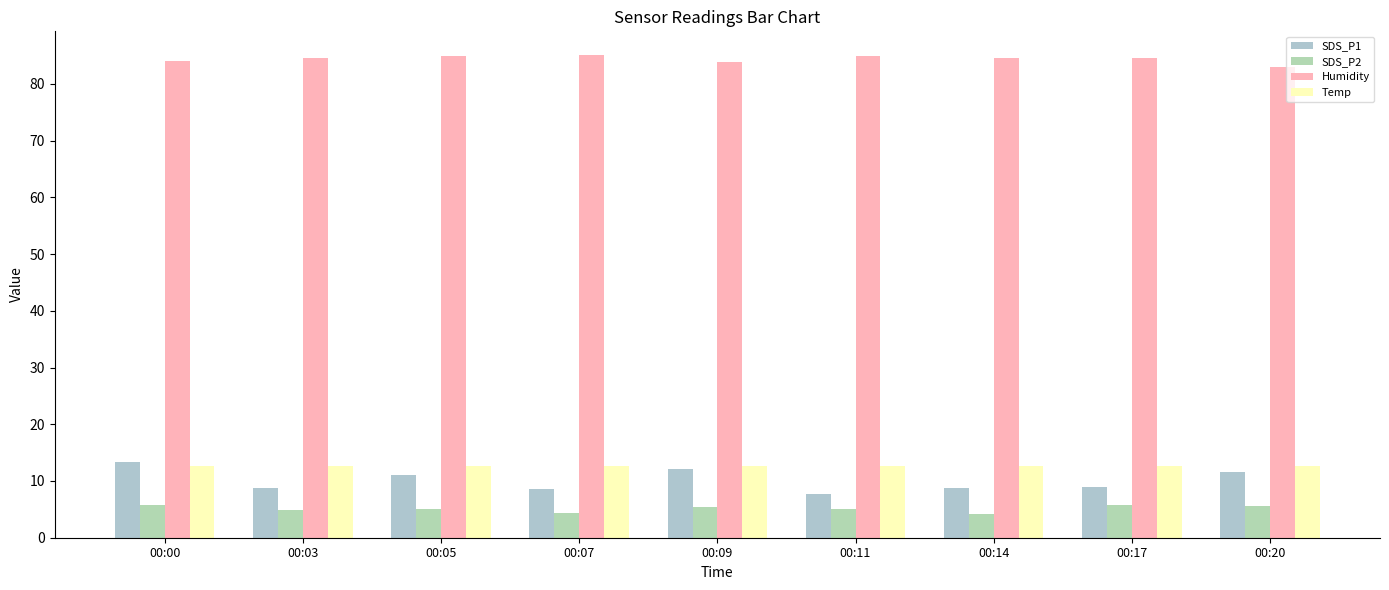

Is the value of SDS_P2 at 00:11 greater than the value of Temp at 00:11?

No